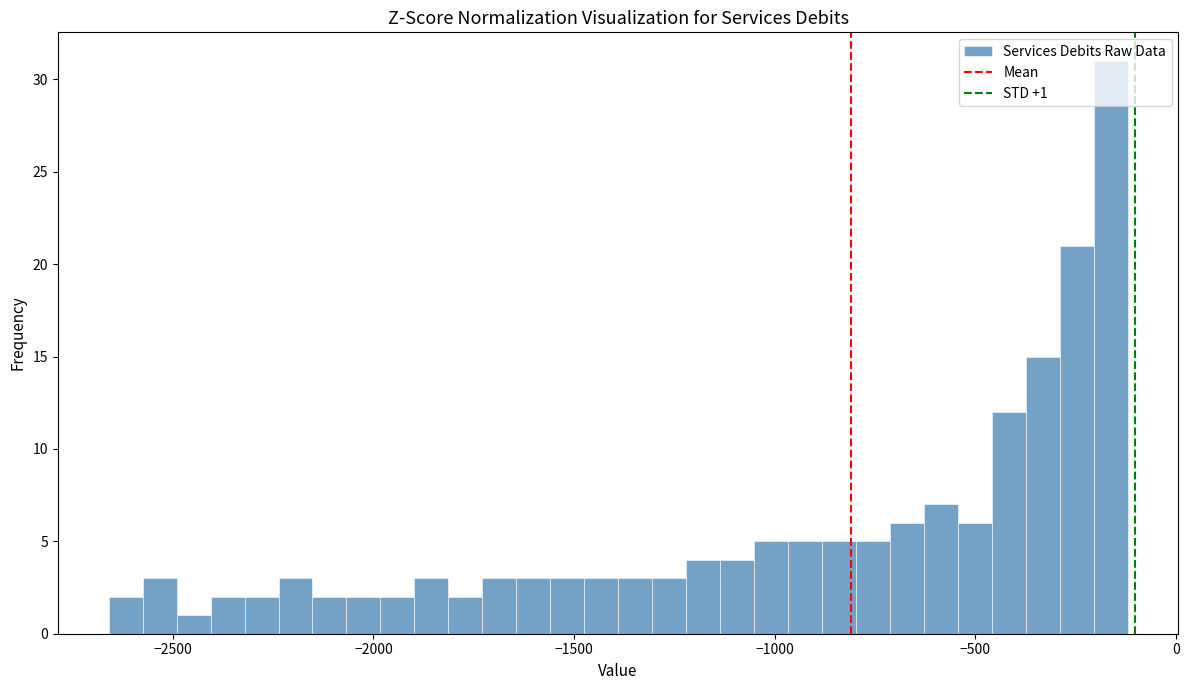

Around what value on the x-axis is the tallest bar? Give the approximate position of its centre, as read against the axis.

-150